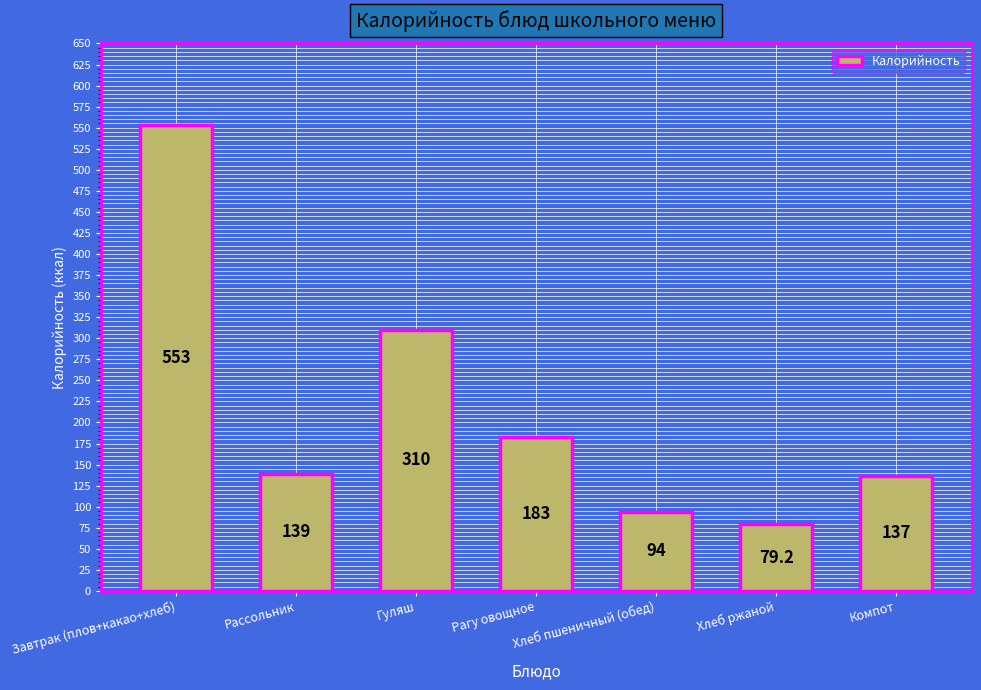

Does the chart contain stacked bars?

No